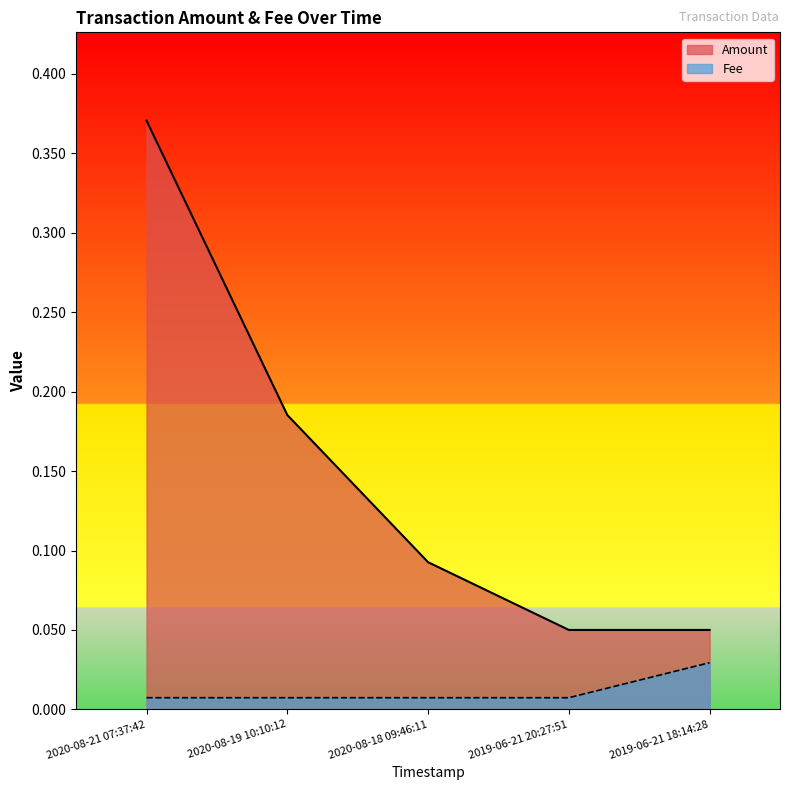

Which series has the largest total across all categories?

Amount